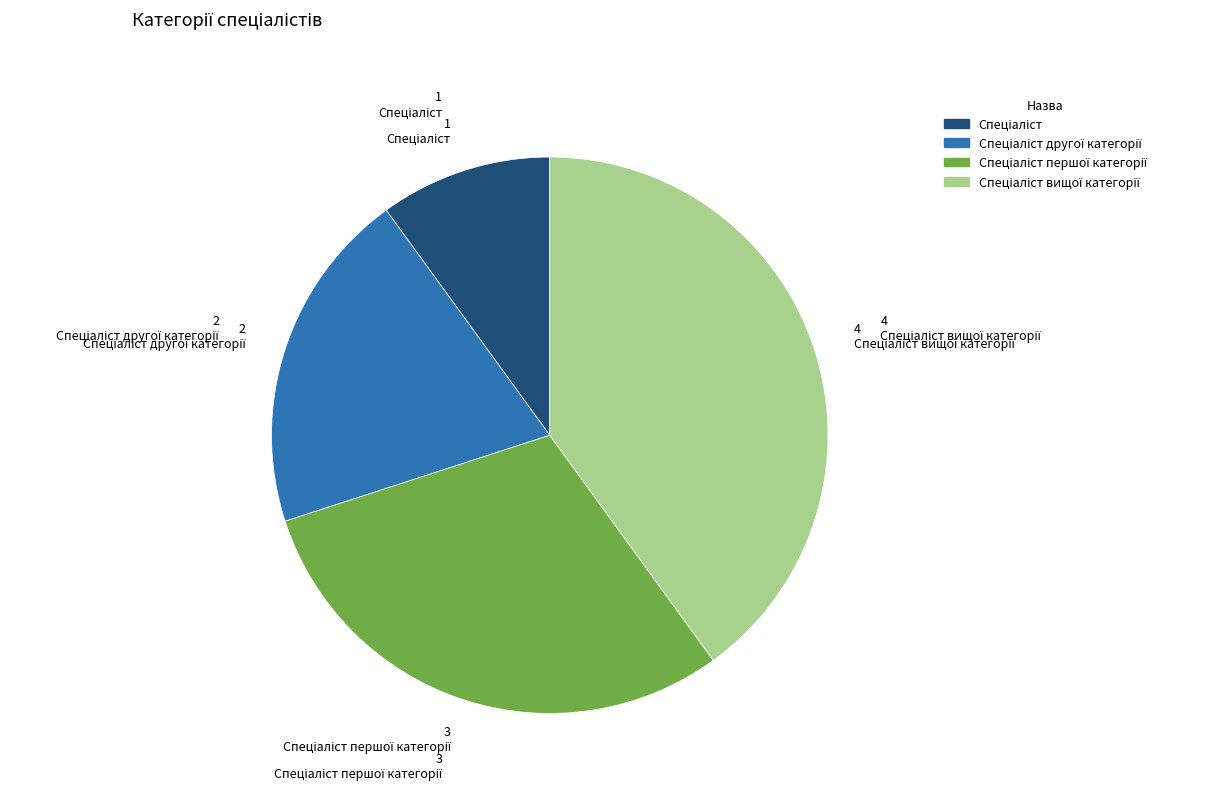

Does any single category account for the majority?

No